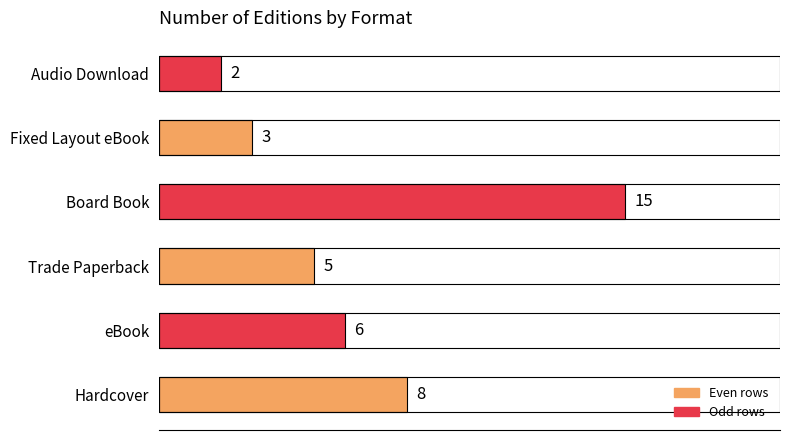

How many categories are shown in the chart?

6